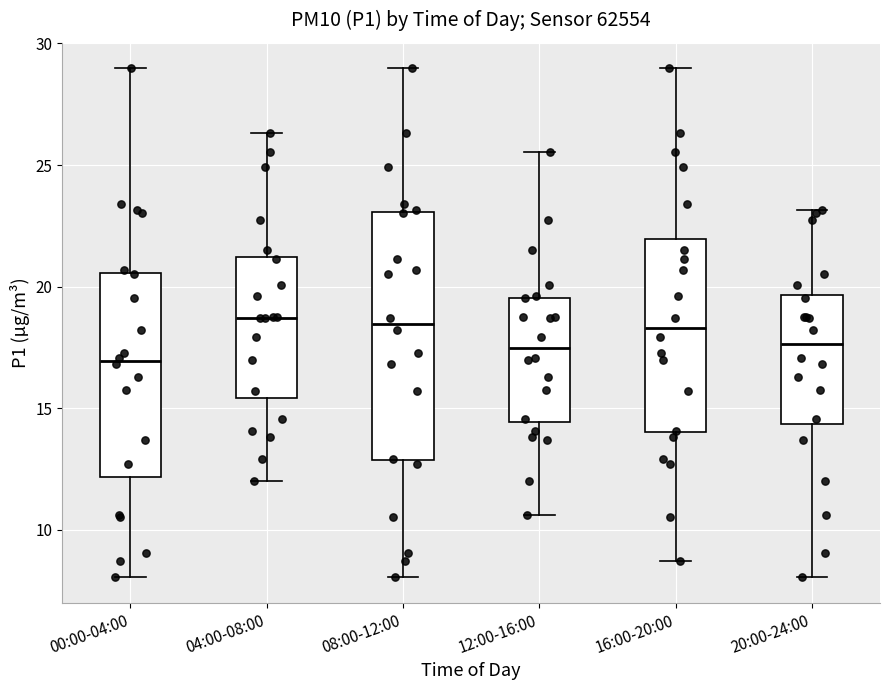

Reading left to right, transcribe this box plot: for each box, give where its median line is, the range the box spans, and where its two whiskers end, as read against the y-axis. The values are not printed on the chart, so give them approximately, as read against the axis.

00:00-04:00: median 17.0, box 12.0 to 20.5, whiskers 8.0 to 29.0
04:00-08:00: median 18.5, box 15.5 to 21.0, whiskers 12.0 to 26.5
08:00-12:00: median 18.5, box 13.0 to 23.0, whiskers 8.0 to 29.0
12:00-16:00: median 17.5, box 14.5 to 19.5, whiskers 10.5 to 25.5
16:00-20:00: median 18.5, box 14.0 to 22.0, whiskers 8.5 to 29.0
20:00-24:00: median 17.5, box 14.5 to 19.5, whiskers 8.0 to 23.0